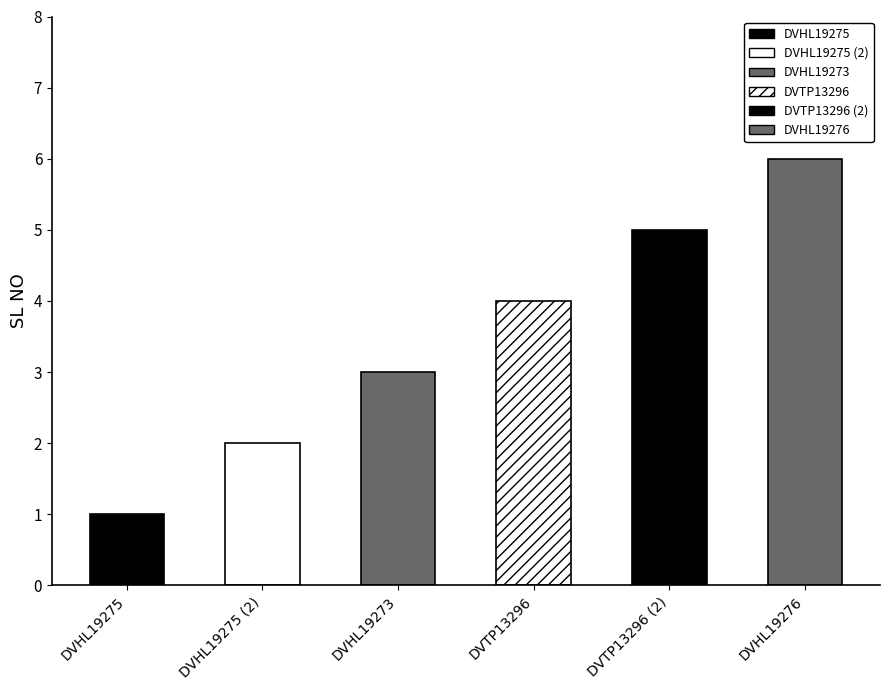

What is the label of the 1st bar from the left?

DVHL19275